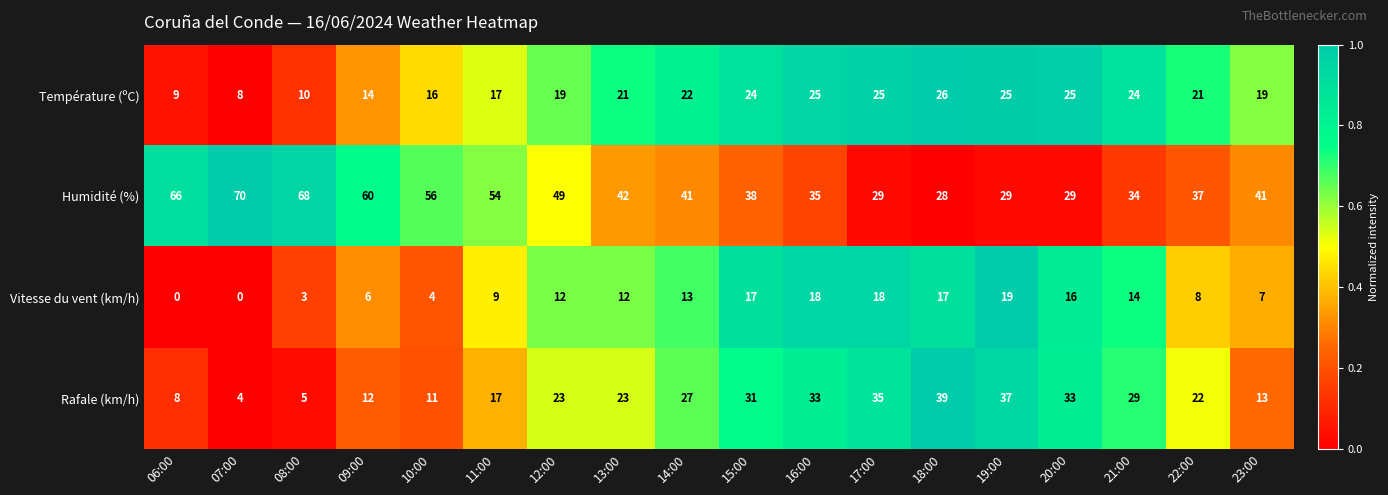

Which series changed the most between 08:00 and 15:00?

Humidité (%)